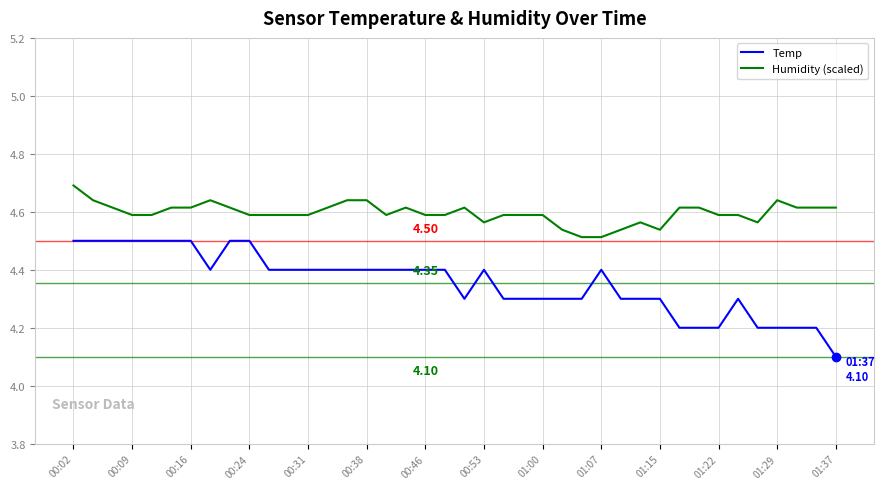

True or false: Humidity (scaled) and Temp intersect in this chart.

False